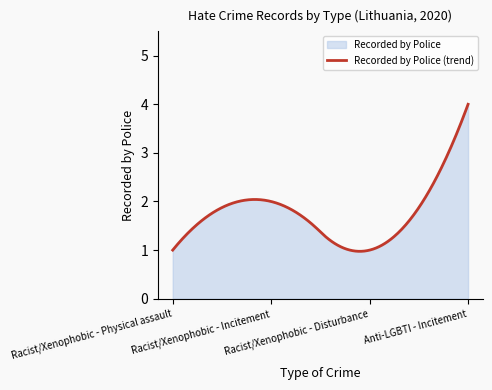

Read the value at Anti-LGBTI - Incitement.

4.0